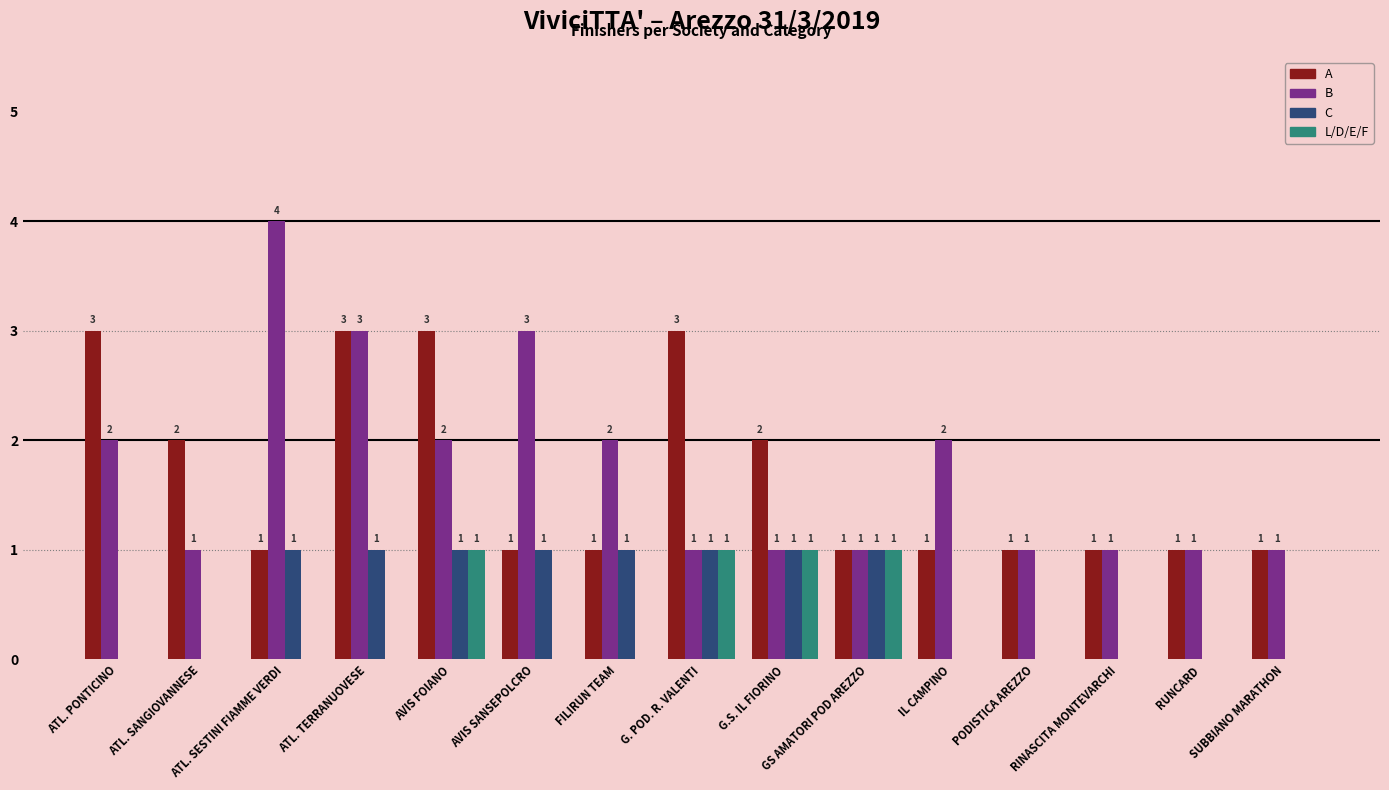

What is the sum of the A values at SUBBIANO MARATHON and ATL. PONTICINO?

4